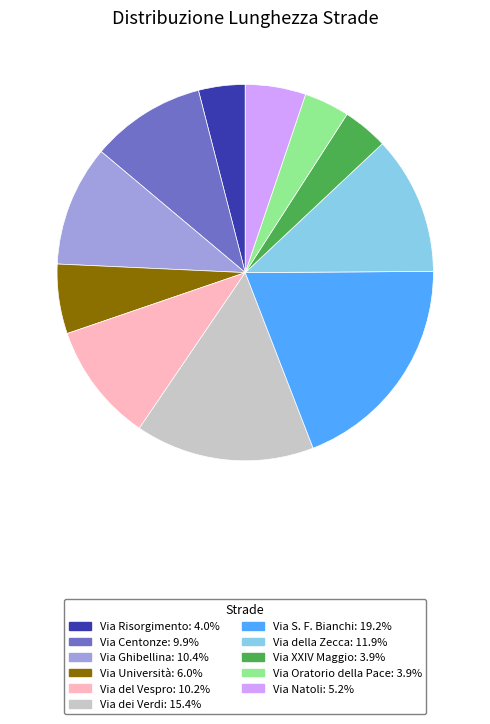

Is the sum of Via del Vespro and Via Università greater than half?

No